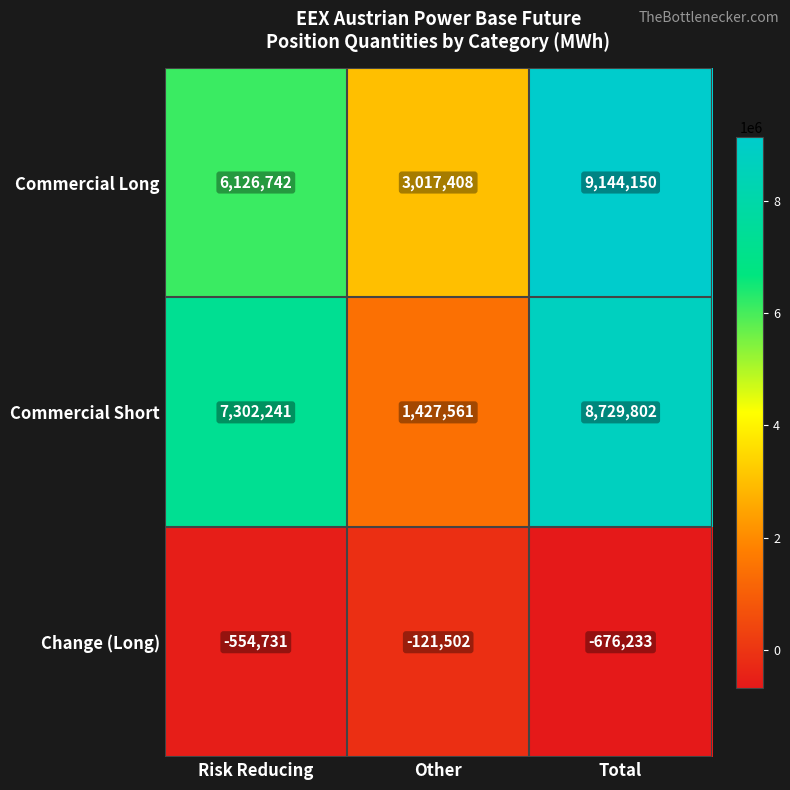

The Change (Long) series shows -733849 at Risk Reducing. True or false?

False